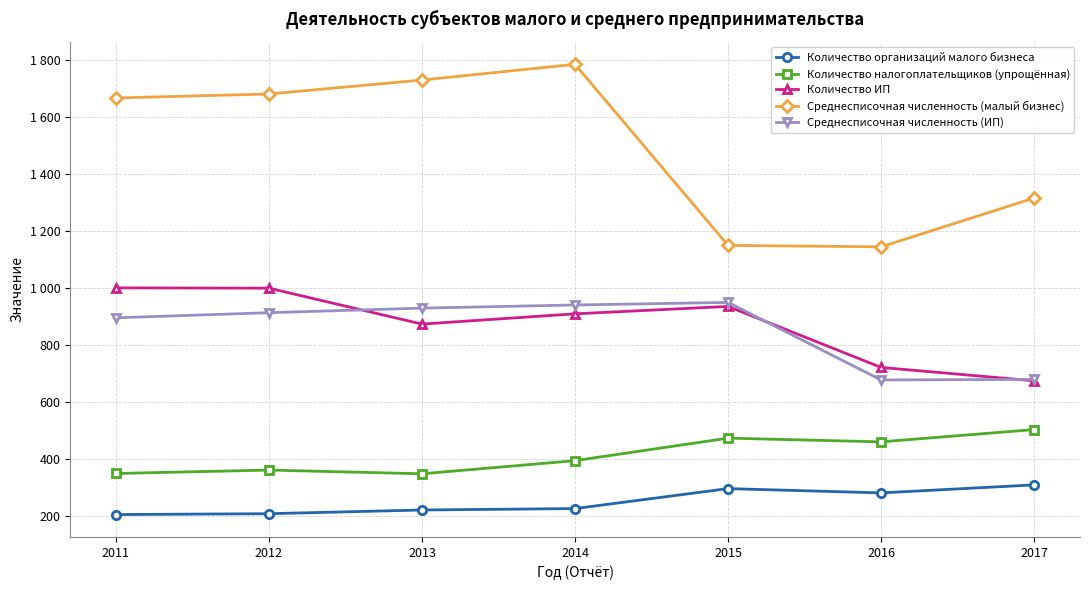

Does the chart have visible grid lines?

Yes